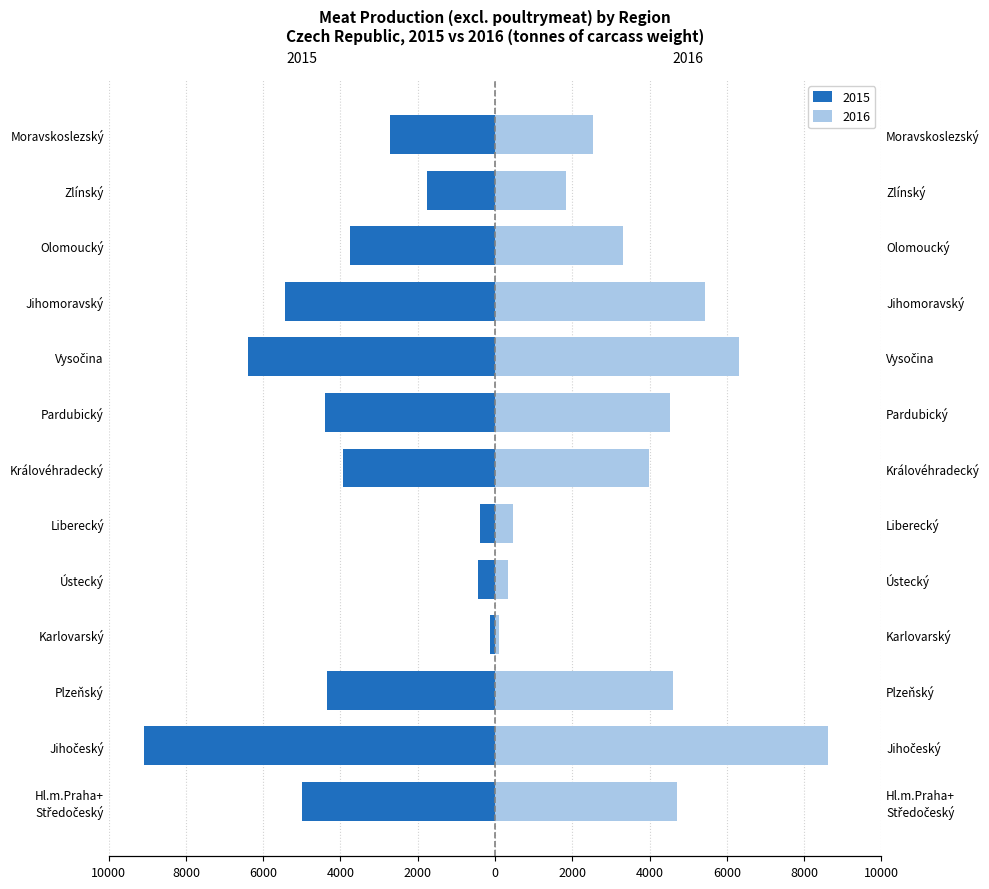

What is the difference between the maximum and minimum values in the 2016 series?

8503